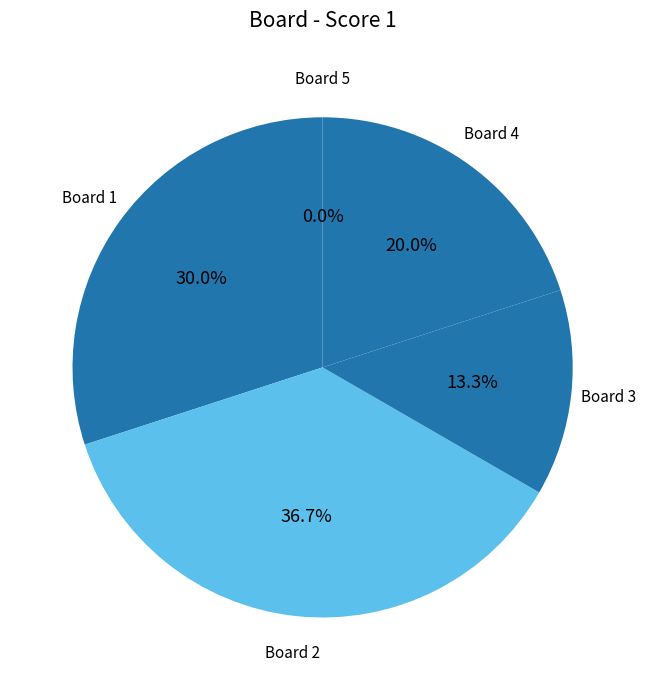

Does 1 account for over 50% of the chart?

No